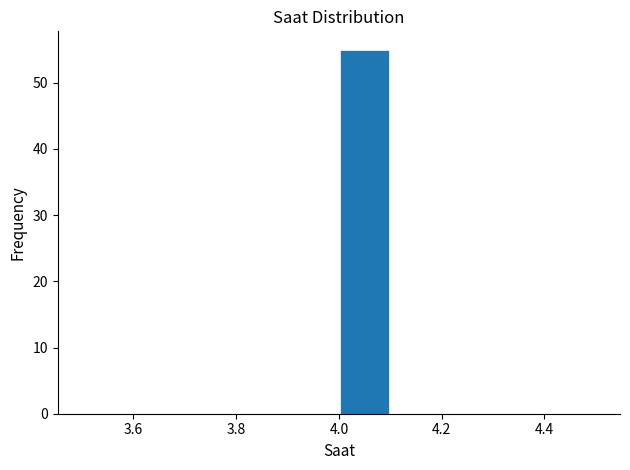

Which range on the x-axis has the tallest bar?

4.0 to 4.1